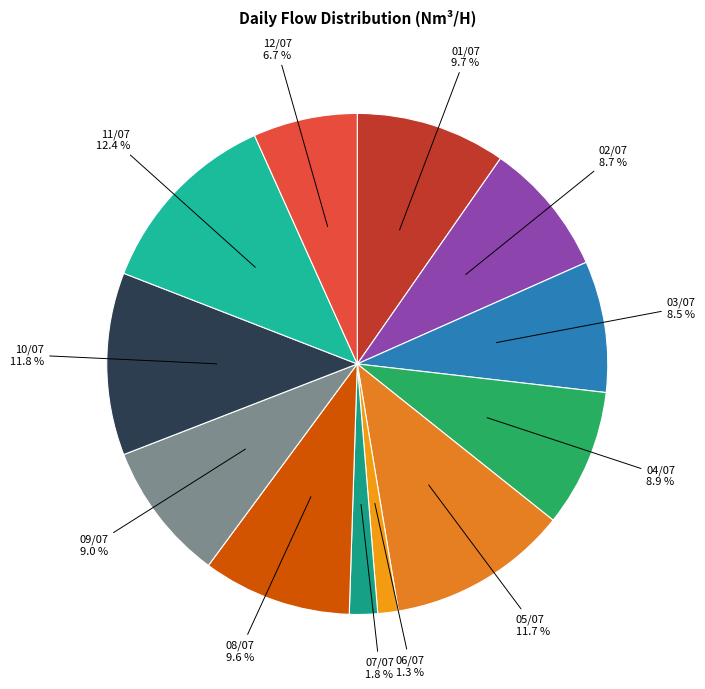

Is there any slice that represents more than half of the pie?

No